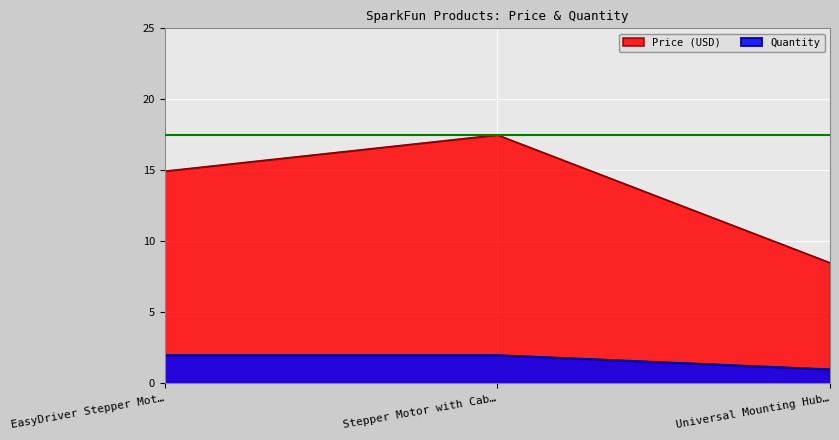

List the series in order of their peak value, highest first.

Price (USD), Quantity